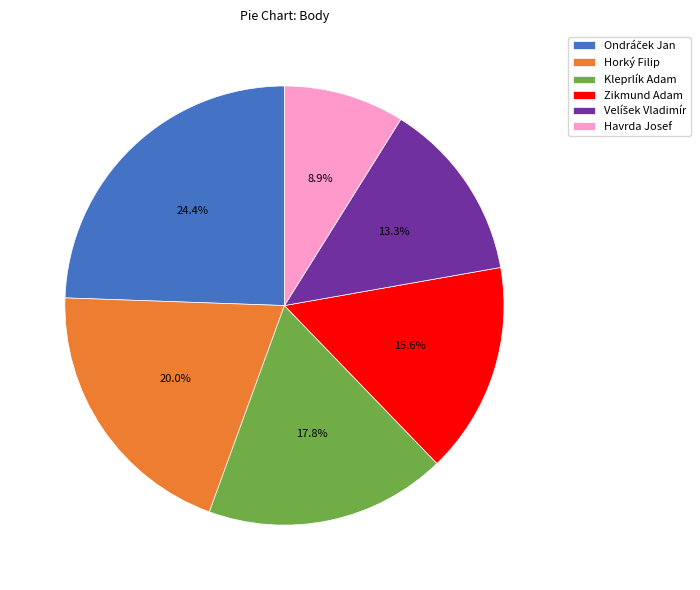

Is there a majority slice in this chart?

No